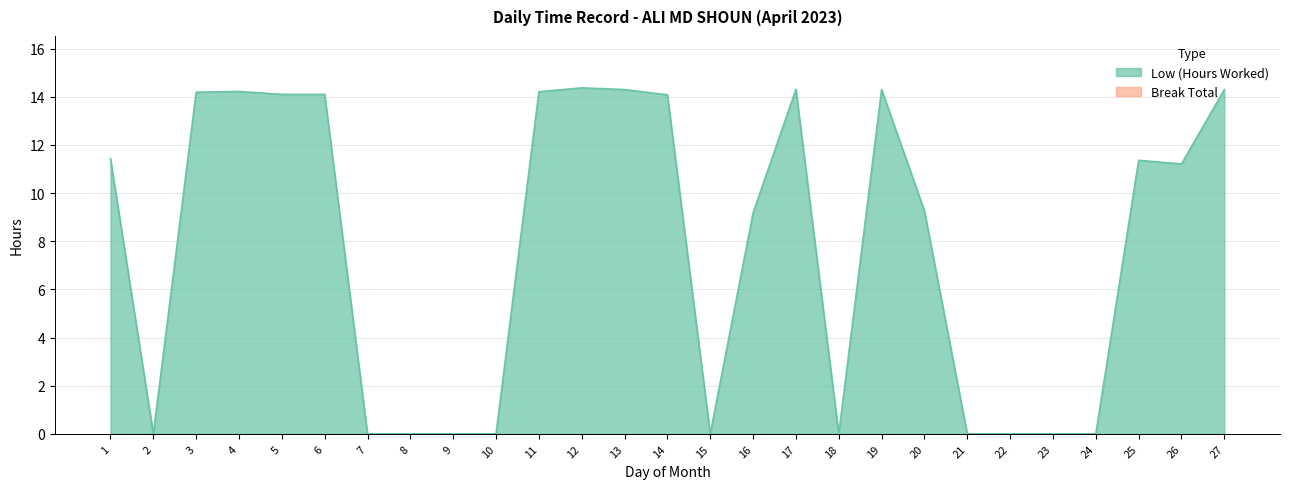

Reading right to left, transcribe all the data shown in this chart.

14.3	11.2	11.4	0.0	0.0	0.0	0.0	9.3	14.3	0.0	14.3	9.2	0.0	14.1	14.3	14.4	14.2	0.0	0.0	0.0	0.0	14.1	14.1	14.2	14.2	0.0	11.4